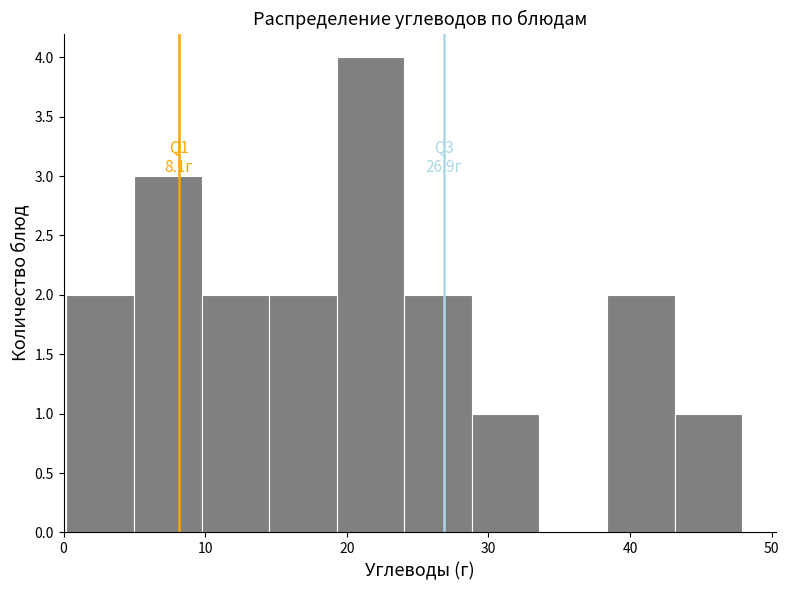

Over which range of the x-axis is the bar tallest?

19 to 24